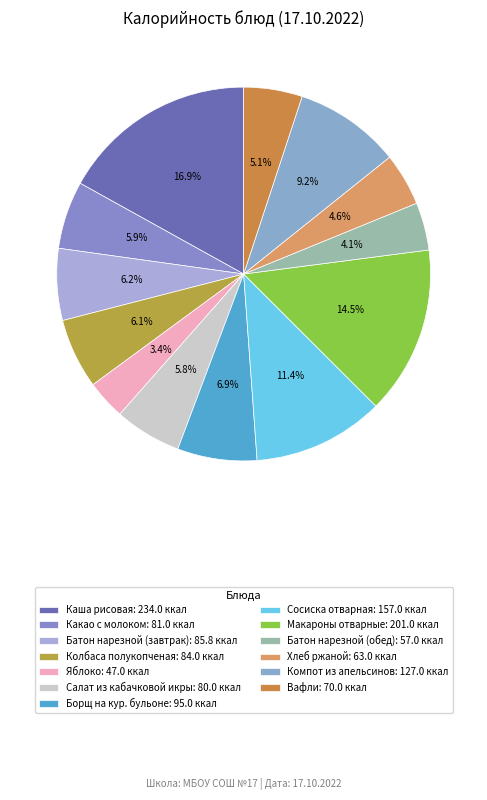

Is it true that Хлеб ржаной is 5% of the pie?

True